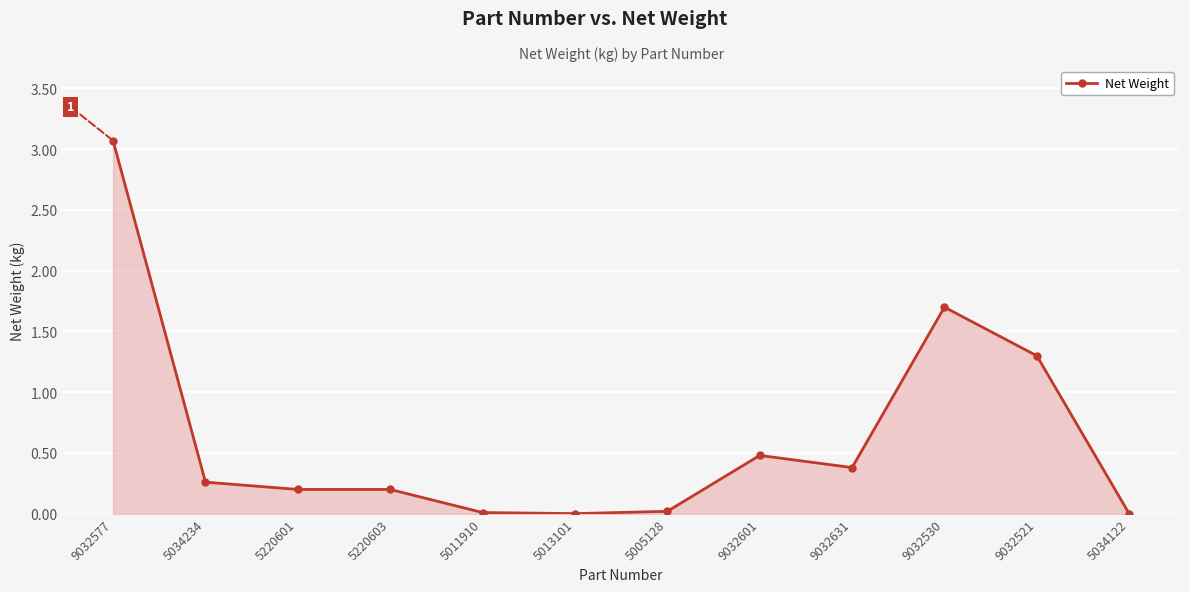

Where is the data nearest to the value 1?

9032521